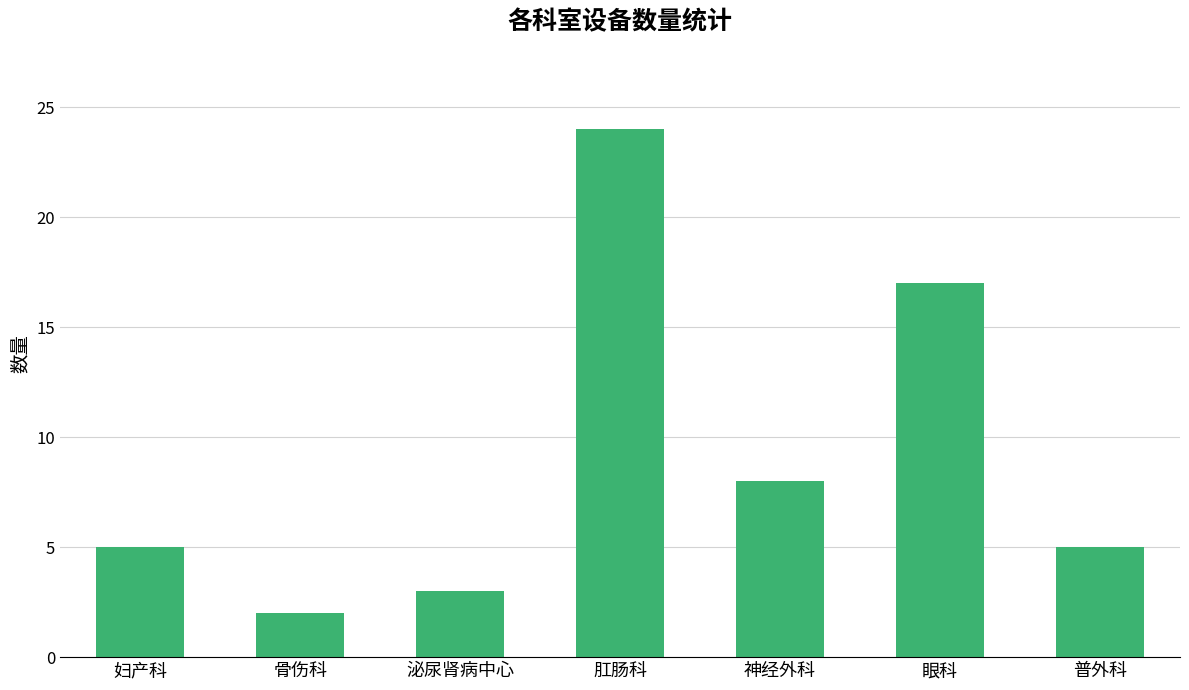

What is the label of the 2nd bar from the right?

眼科